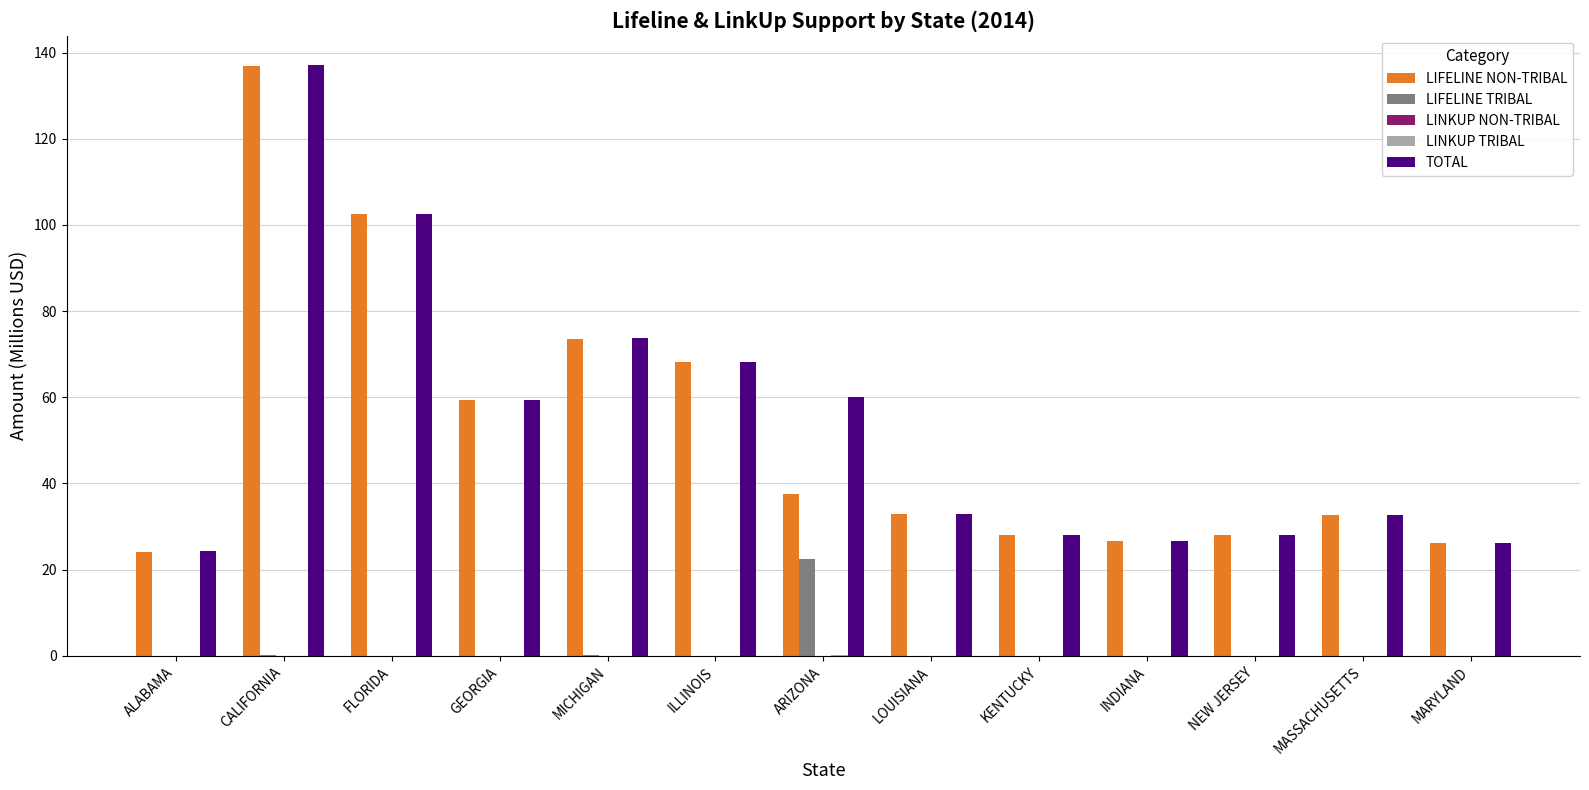

Which series has the widest spread of values?

TOTAL